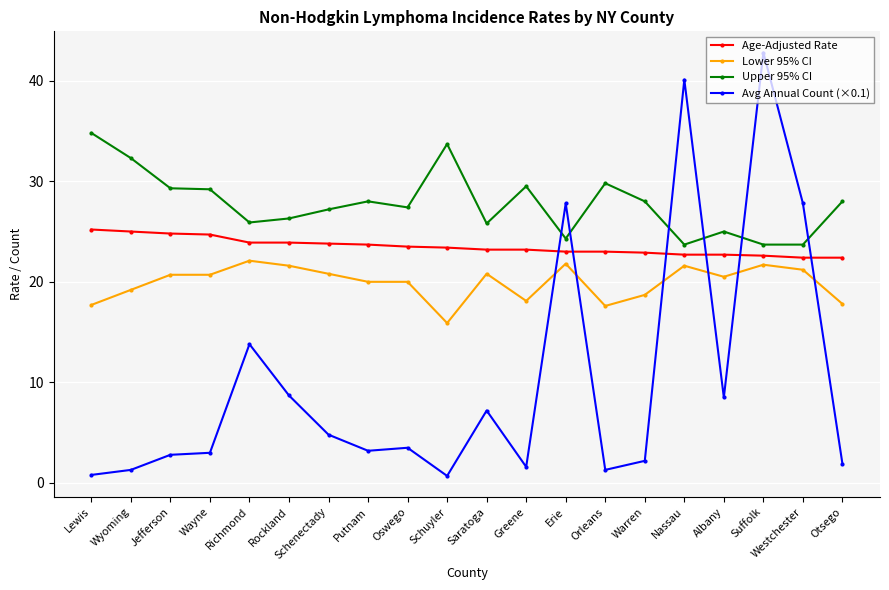

Is it true that Age-Adjusted Rate equals 23.5 at Oswego?

True